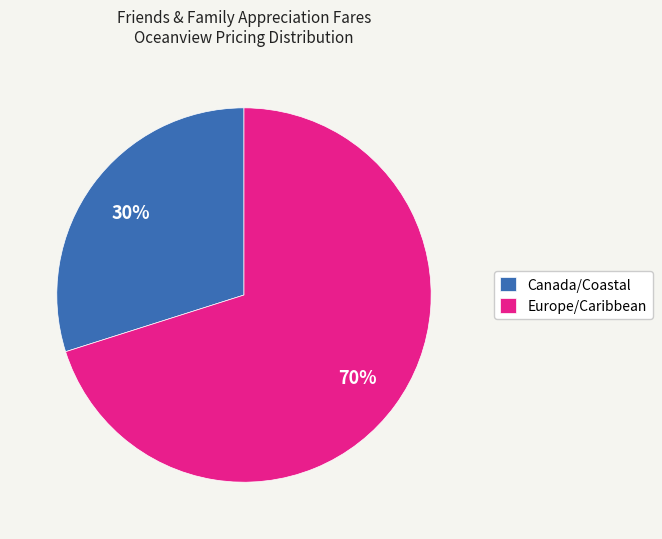

Rank the categories by value from lowest to highest.

Canada/Coastal, Europe/Caribbean